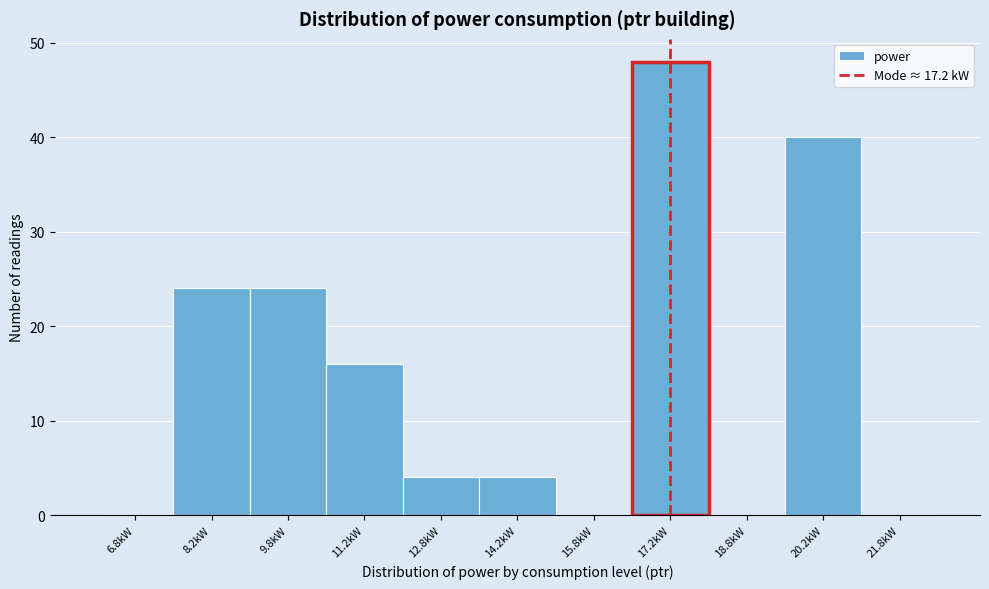

Reading left to right, list every bar in this chart as the range it spans on the x-axis followed by its height. Neither the bar edges nor the heights are printed on the chart, so give them approximately, as read against the axes.

6.0 to 7.5: 0
7.5 to 9.0: 24
9.0 to 10.5: 24
10.5 to 12.0: 16
12.0 to 13.5: 4
13.5 to 15.0: 4
15.0 to 16.5: 0
16.5 to 18.0: 48
18.0 to 19.5: 0
19.5 to 21.0: 40
21.0 to 22.5: 0